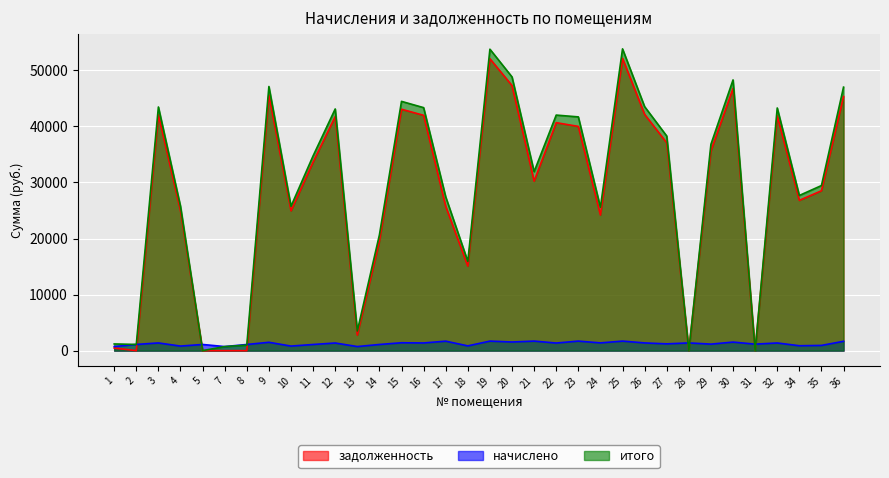

Where is the first local minimum for начислено?

4